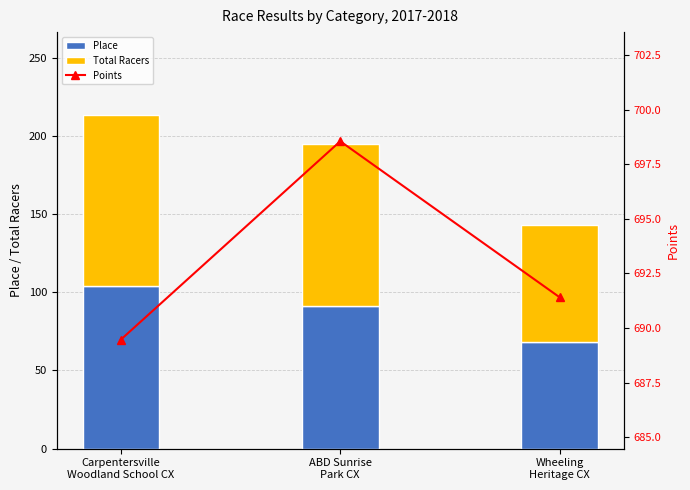

Where is Points nearest to the value 694?

Wheeling
Heritage CX